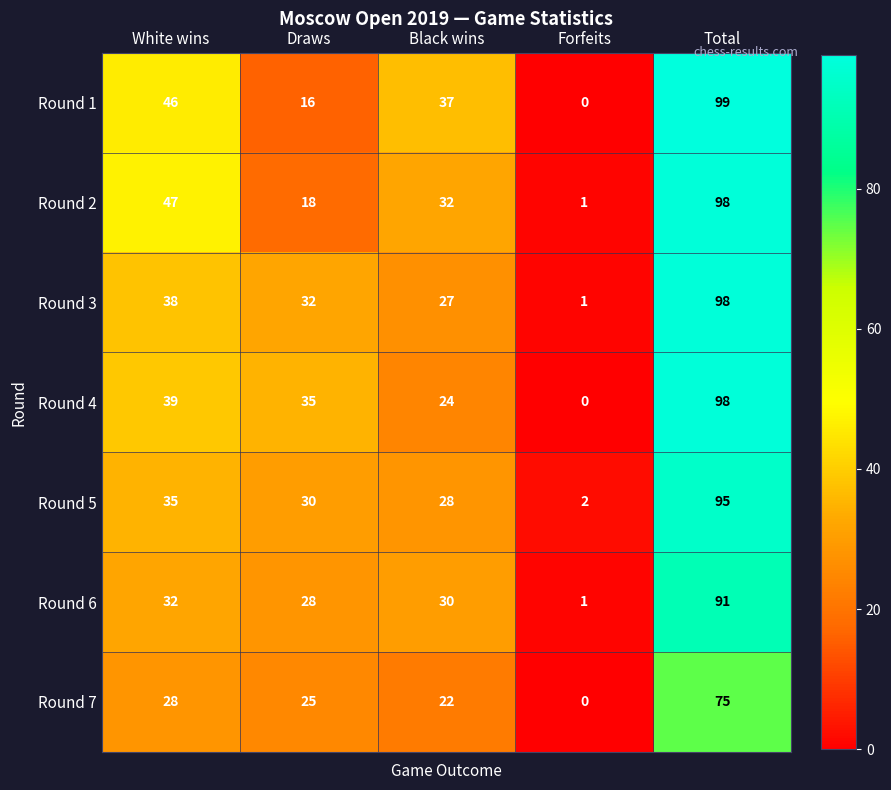

What is the spread (max minus min) of values at Black wins?

15